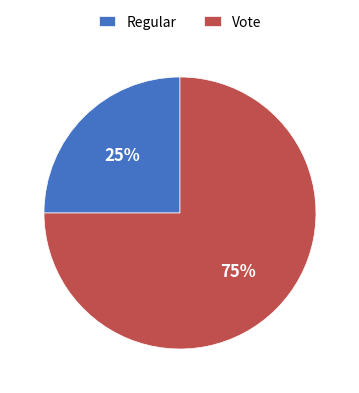

Between Vote and Regular, which is larger?

Vote